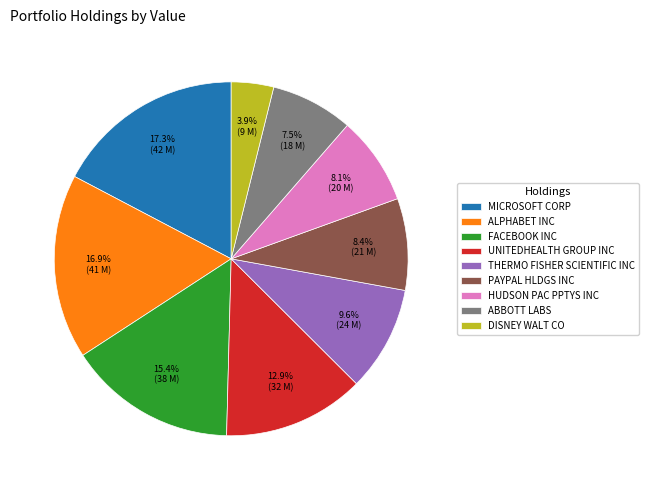

To the nearest percent, what is the average slice percentage?

11%